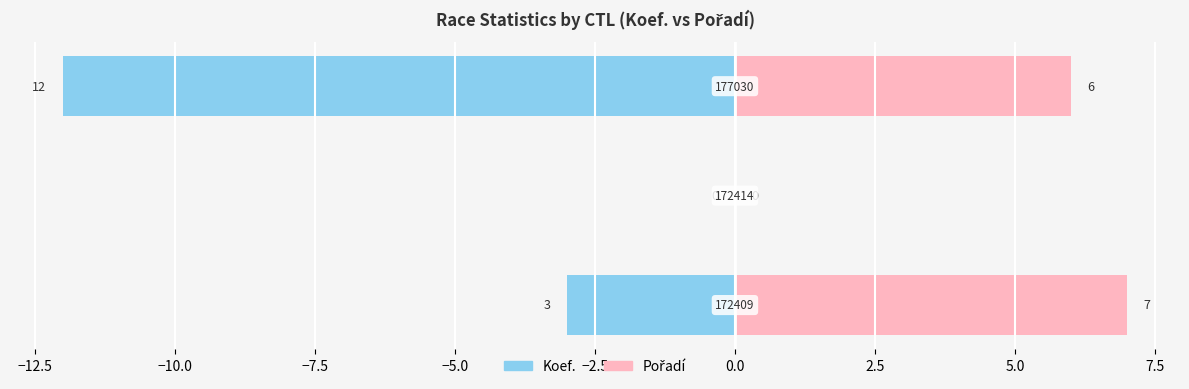

How many data points in Pořadí are less than 6?

1